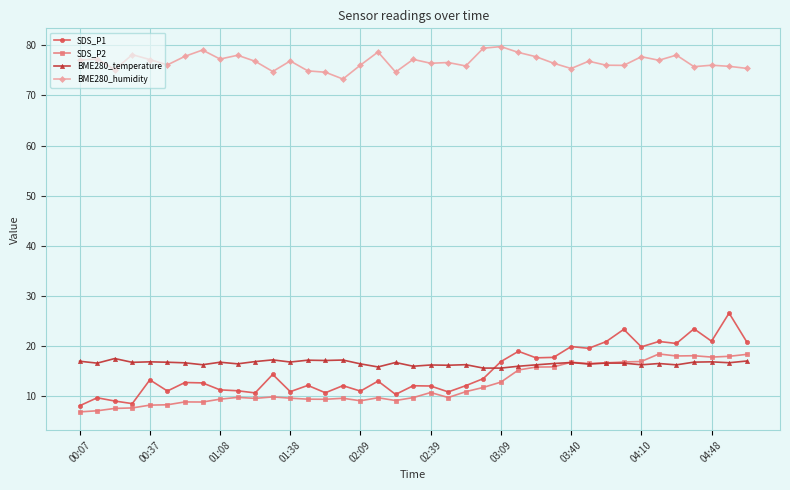

What is the maximum value for BME280_humidity?

79.8